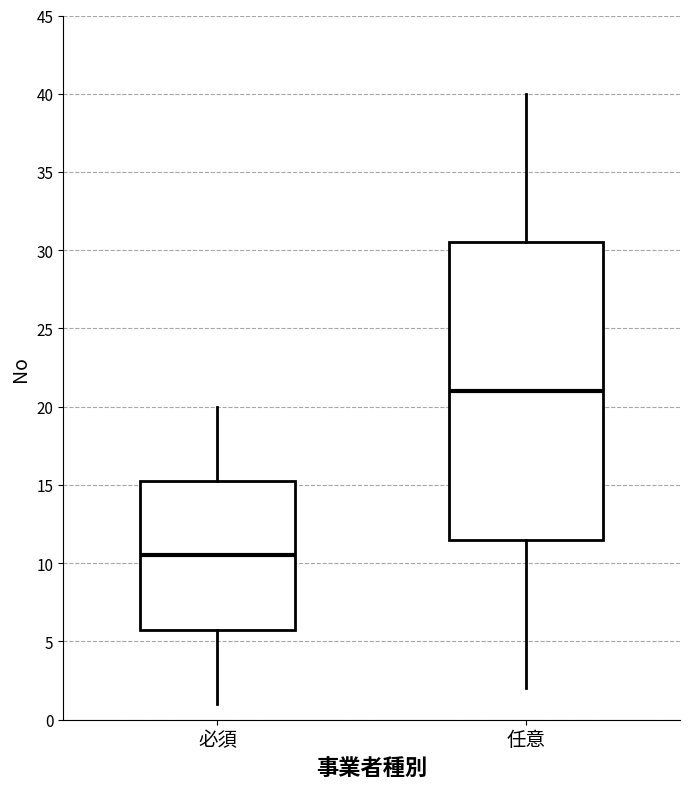

Reading left to right, transcribe this box plot: for each box, give where its median line is, the range the box spans, and where its two whiskers end, as read against the y-axis. The values are not printed on the chart, so give them approximately, as read against the axis.

必須: median 10.5, box 6.0 to 15.5, whiskers 1.0 to 20.0
任意: median 21.0, box 11.5 to 30.5, whiskers 2.0 to 40.0